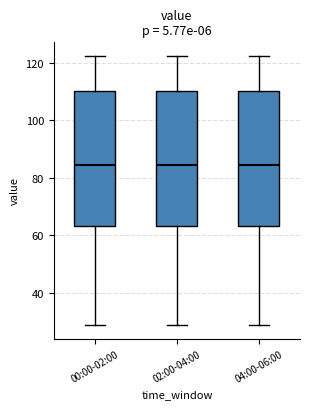

Reading left to right, transcribe this box plot: for each box, give where its median line is, the range the box spans, and where its two whiskers end, as read against the y-axis. The values are not printed on the chart, so give them approximately, as read against the axis.

00:00-02:00: median 84, box 64 to 110, whiskers 28 to 122
02:00-04:00: median 84, box 64 to 110, whiskers 28 to 122
04:00-06:00: median 84, box 64 to 110, whiskers 28 to 122